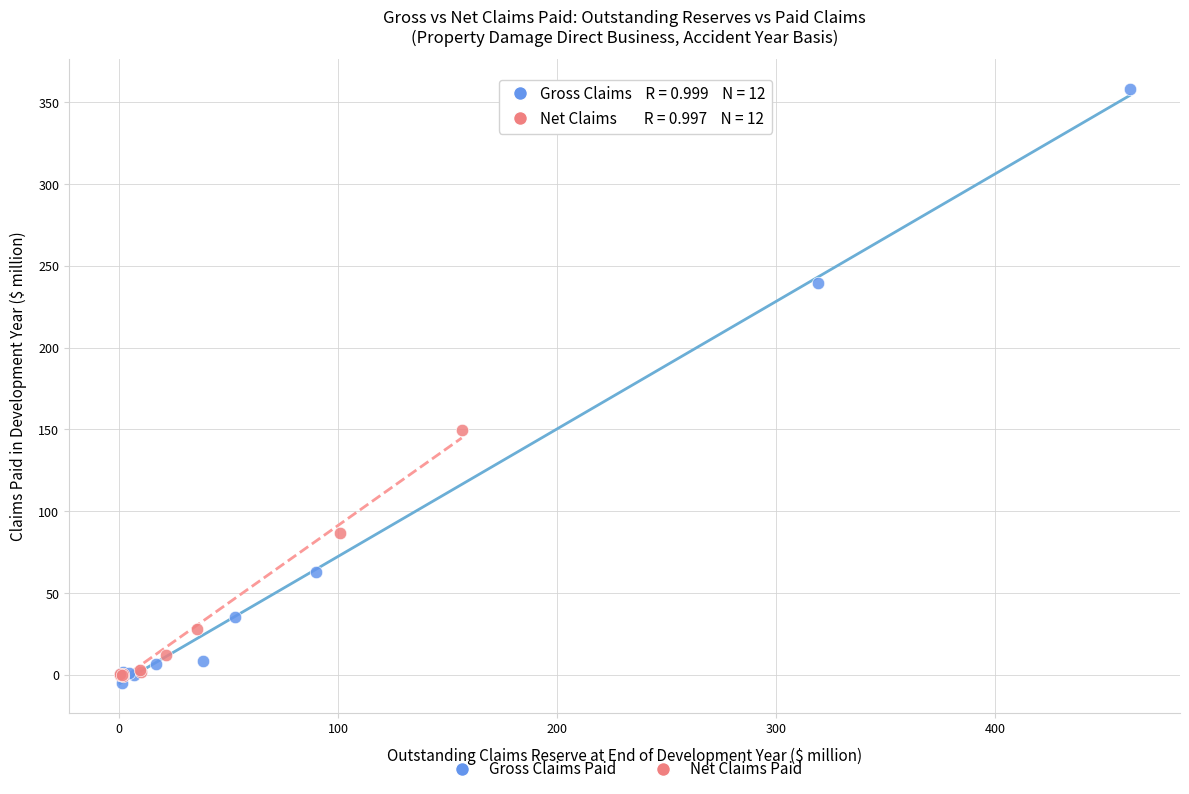

Which series reaches the maximum Y coordinate?

Gross Claims Paid